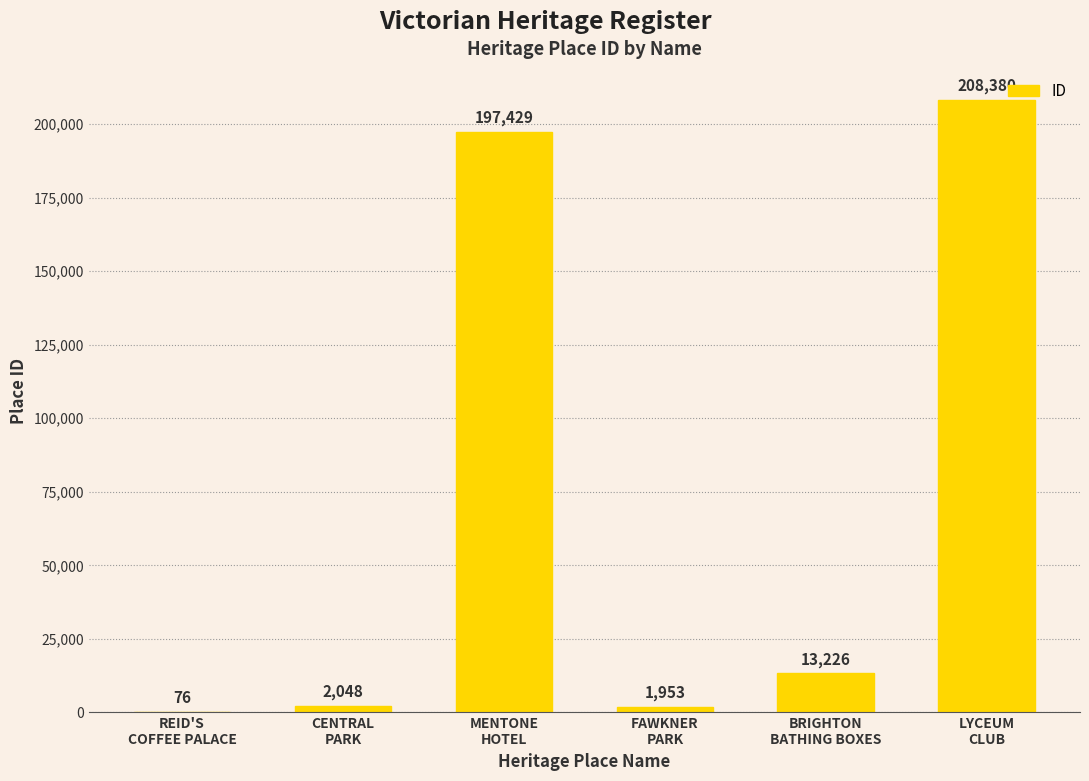

What is the sum of all values?

423112